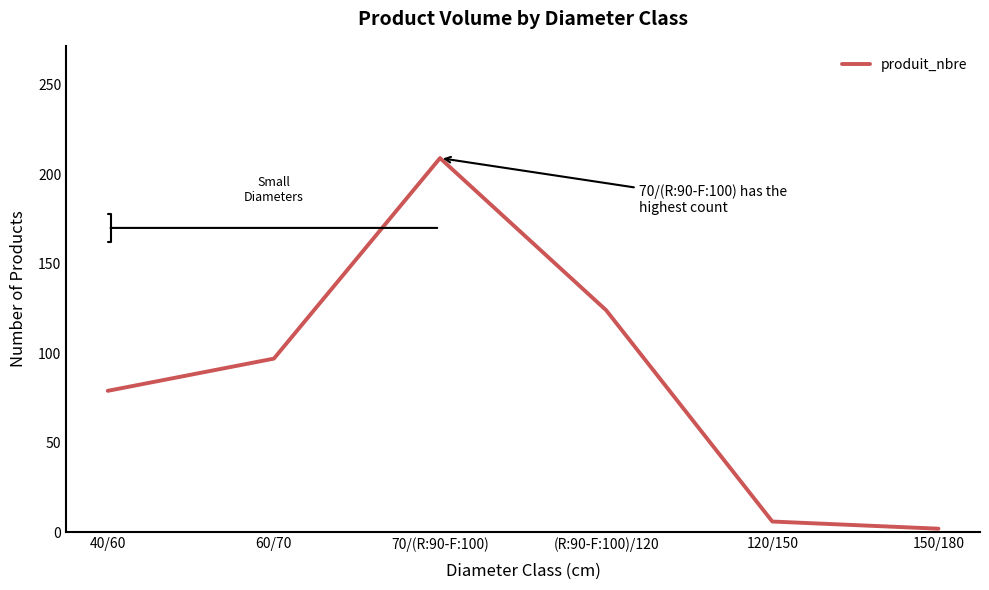

Read the value at 40/60, to the nearest 10.

80